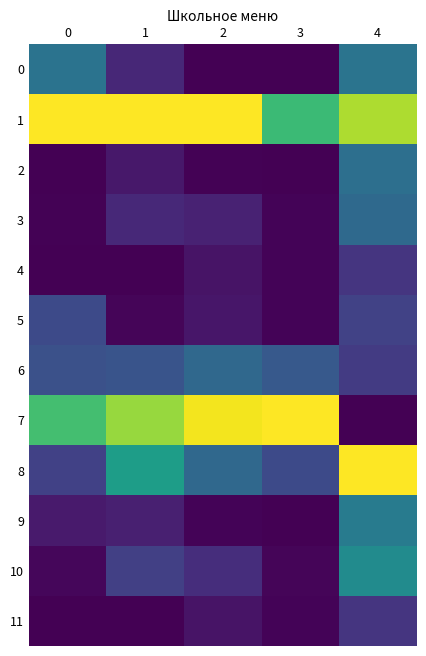

Which series has the largest total across all categories?

1